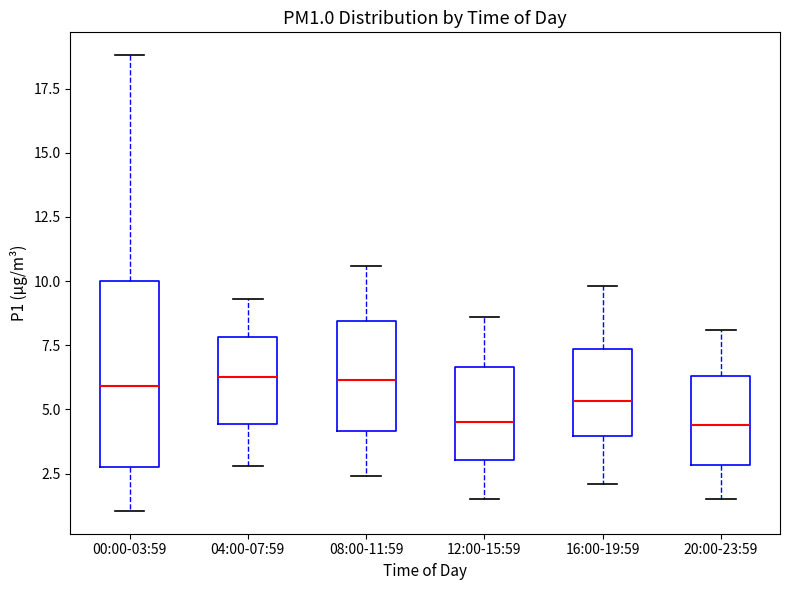

Reading left to right, read every box against the y-axis: the position of its median line, the range the box covers, and the ends of its whiskers. The values are not printed on the chart, so give them approximately, as read against the axis.

00:00-03:59: median 6.0, box 3.0 to 10.0, whiskers 1.0 to 19.0
04:00-07:59: median 6.5, box 4.5 to 8.0, whiskers 3.0 to 9.5
08:00-11:59: median 6.0, box 4.0 to 8.5, whiskers 2.5 to 10.5
12:00-15:59: median 4.5, box 3.0 to 6.5, whiskers 1.5 to 8.5
16:00-19:59: median 5.5, box 4.0 to 7.5, whiskers 2.0 to 10.0
20:00-23:59: median 4.5, box 3.0 to 6.5, whiskers 1.5 to 8.0